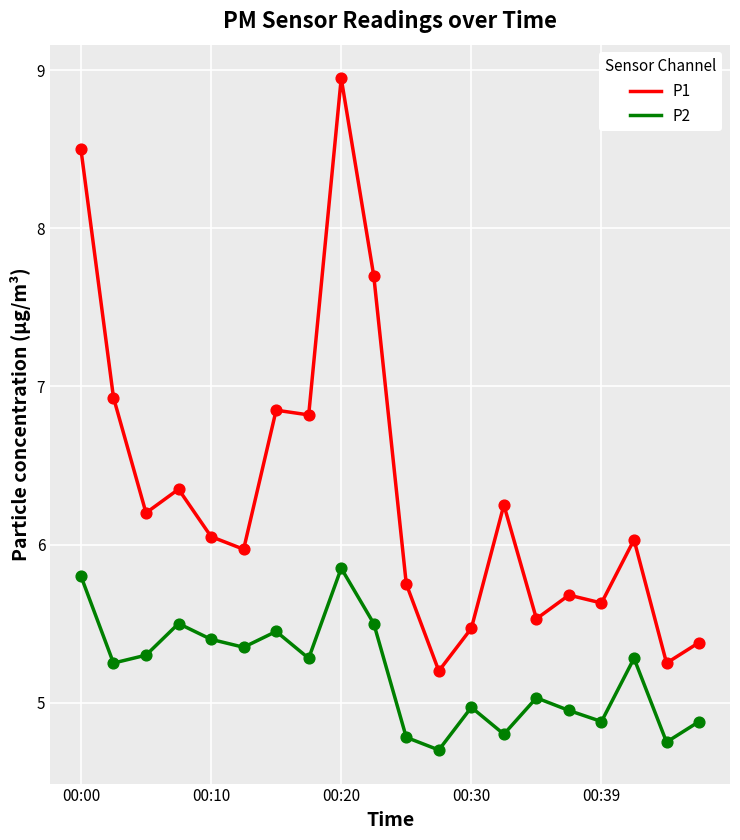

Which series has the largest total across all categories?

P1